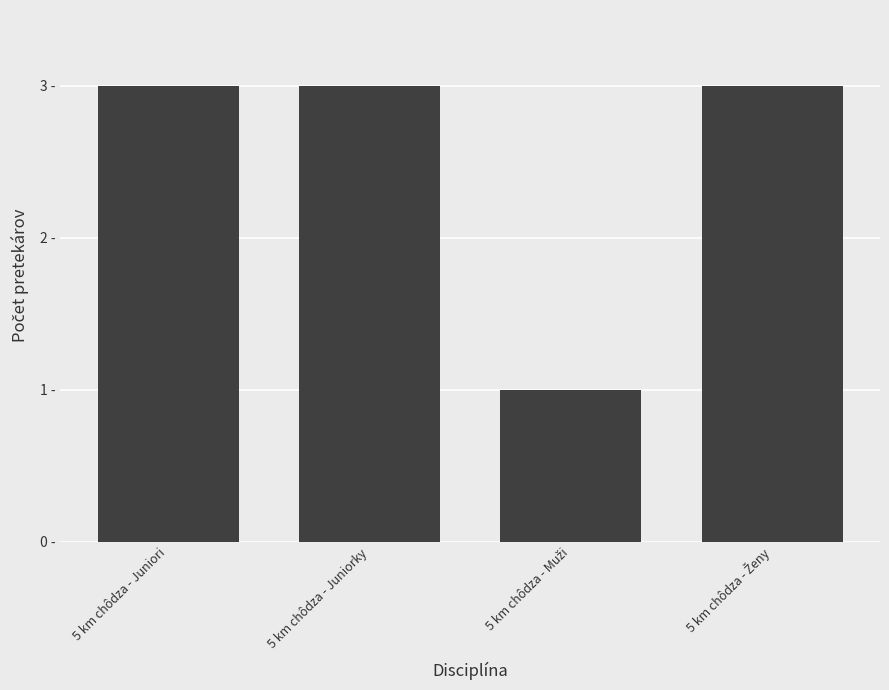

Reading left to right, extract all data points from this chart.

3	3	1	3